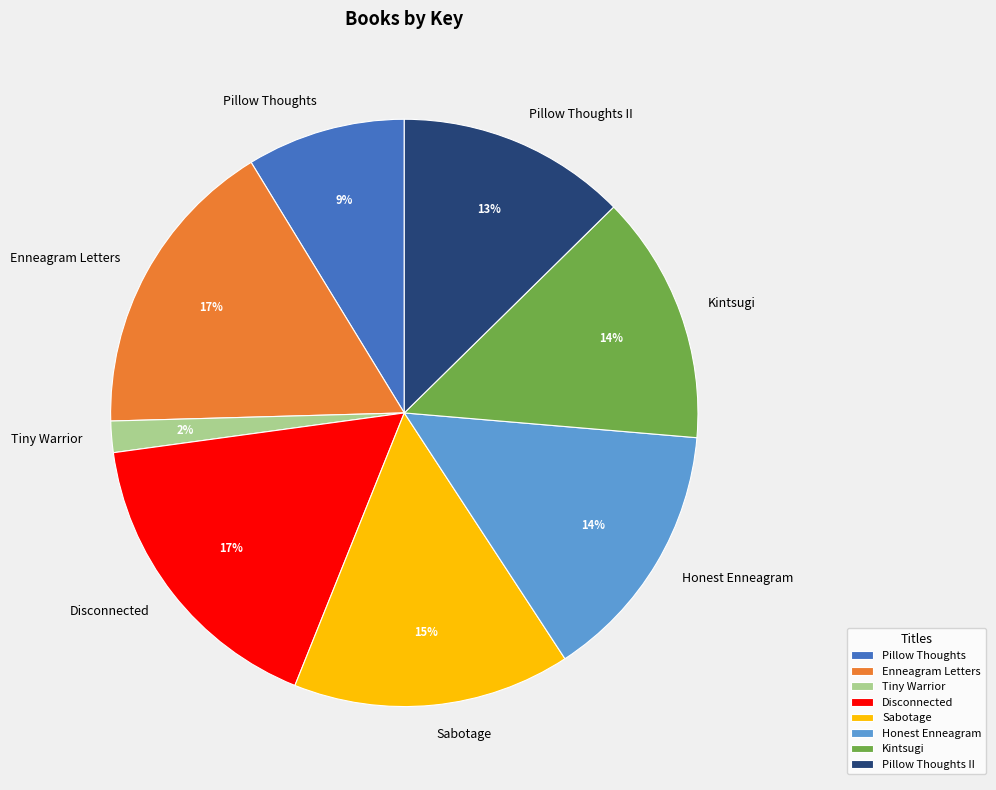

What is the smallest slice in the pie chart?

Tiny Warrior